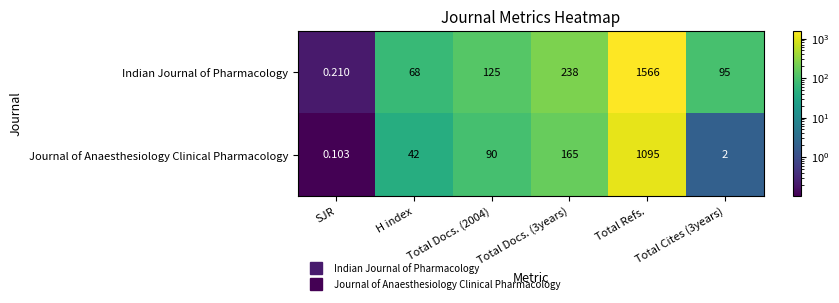

Which series has the widest spread of values?

Indian Journal of Pharmacology